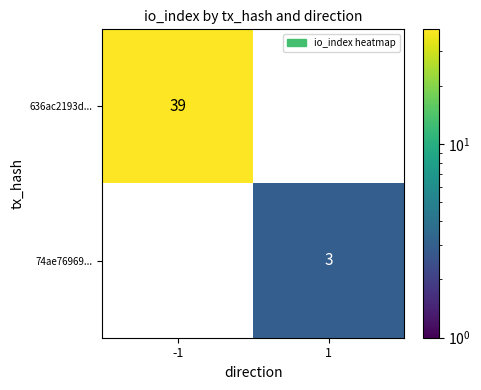

At which category does the chart reach its peak across all series?

-1